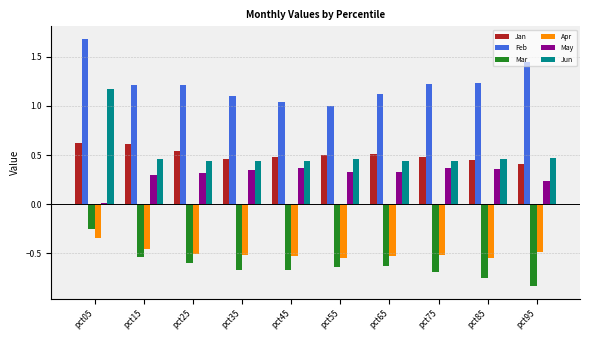

At which label is May closest to 0?

pct05